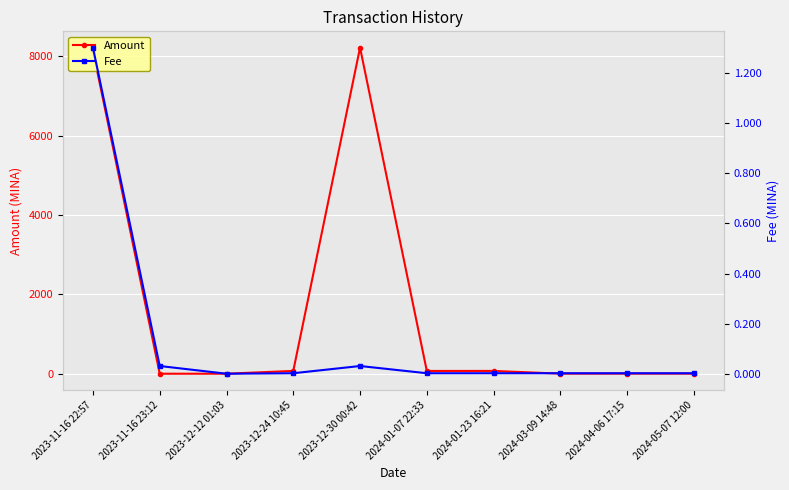

What is the difference between the highest and lowest values at 2024-03-09 14:48?

1.8